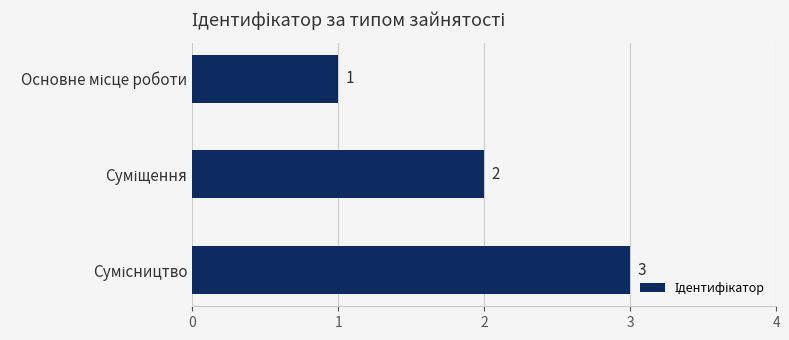

What is the maximum value shown in the chart?

3